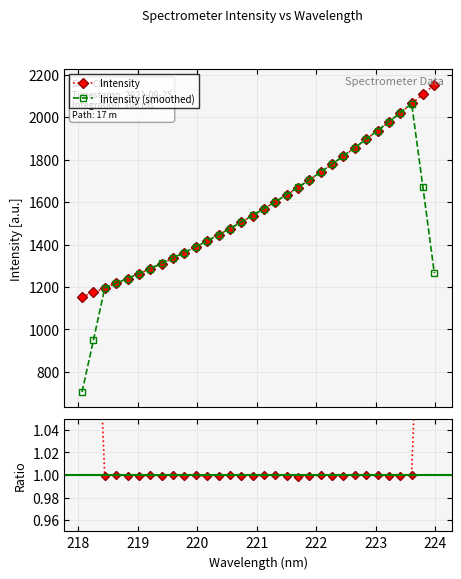

Does the chart display data point markers on the line(s)?

Yes